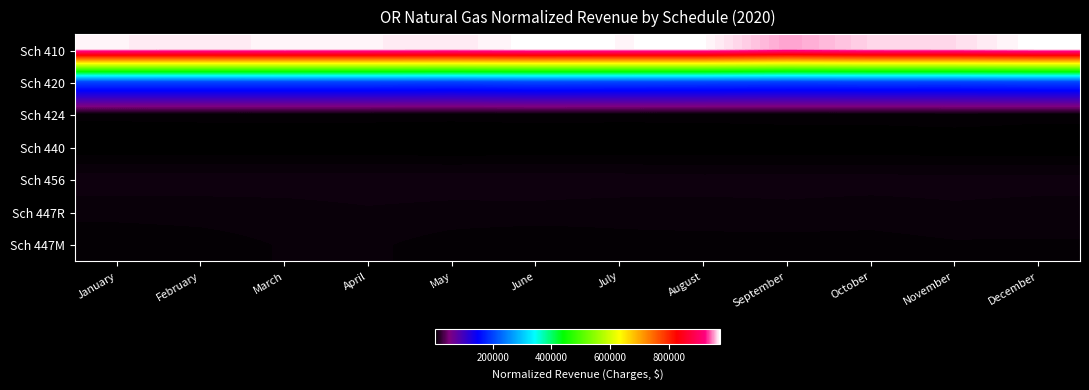

List the series in order of their peak value, lowest first.

Sch 440, Sch 424, Sch 447M, Sch 447R, Sch 456, Sch 420, Sch 410